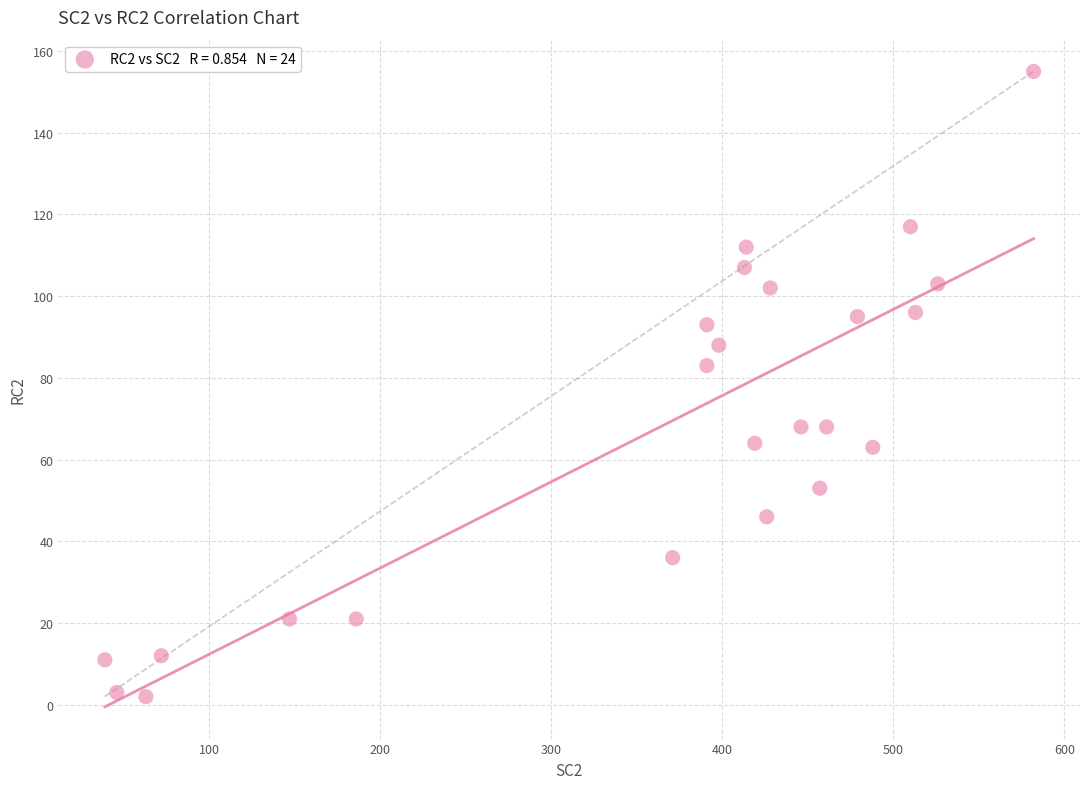

What Y value in the scatter plot is closest to 78?

83